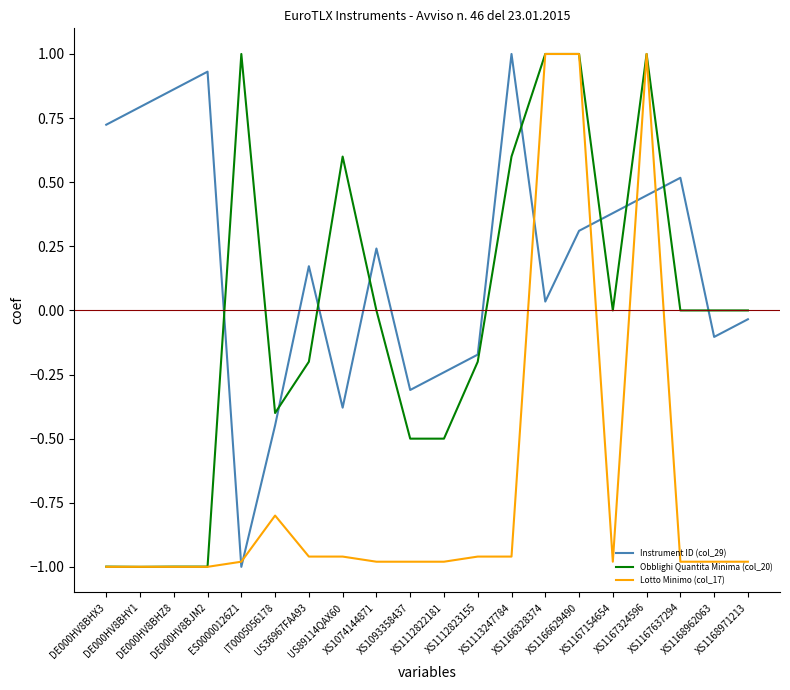

How many Lotto Minimo (col_17) values are between 0 and 1?

3